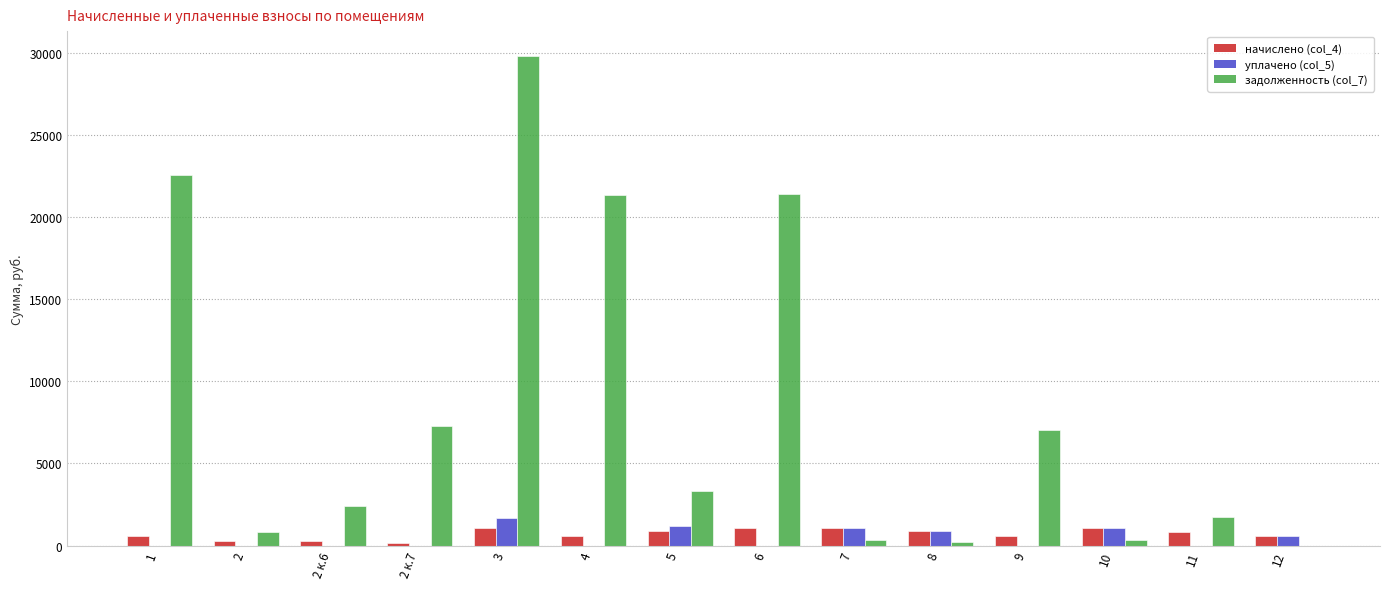

What is the difference between the начислено (col_4) values at 8 and 4?

270.3